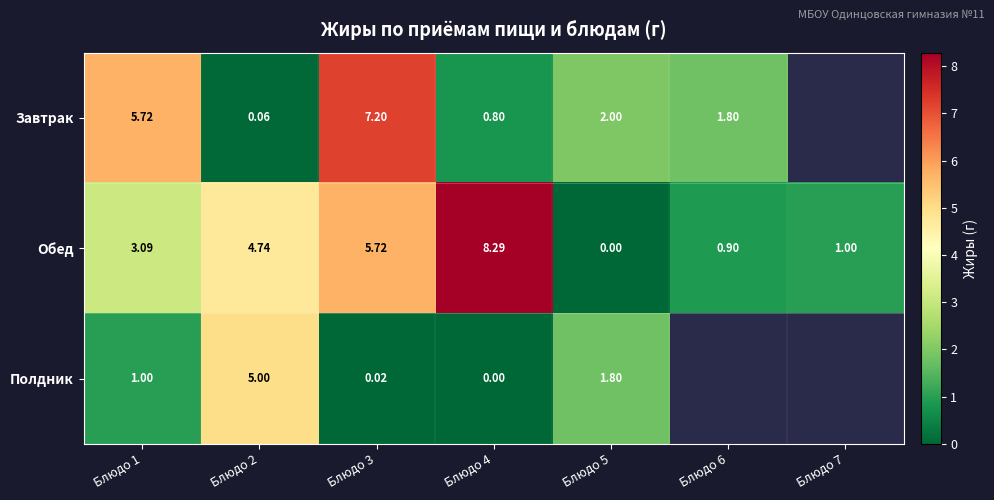

How many data points in Обед are less than 3?

3